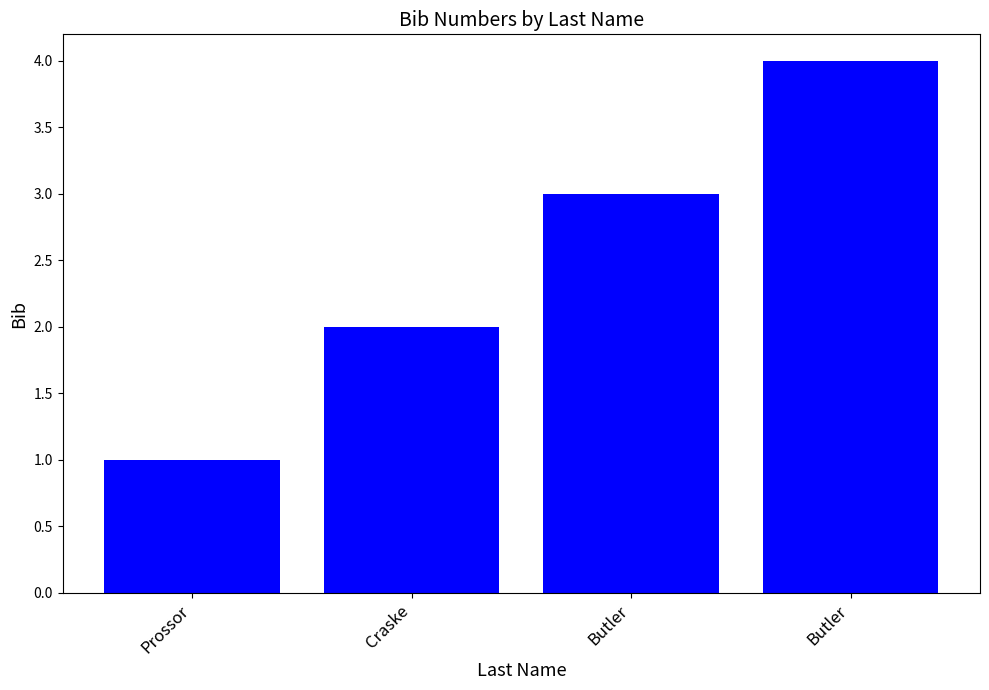

List the labels in order of value, smallest first.

Prossor, Craske, Butler, Butler